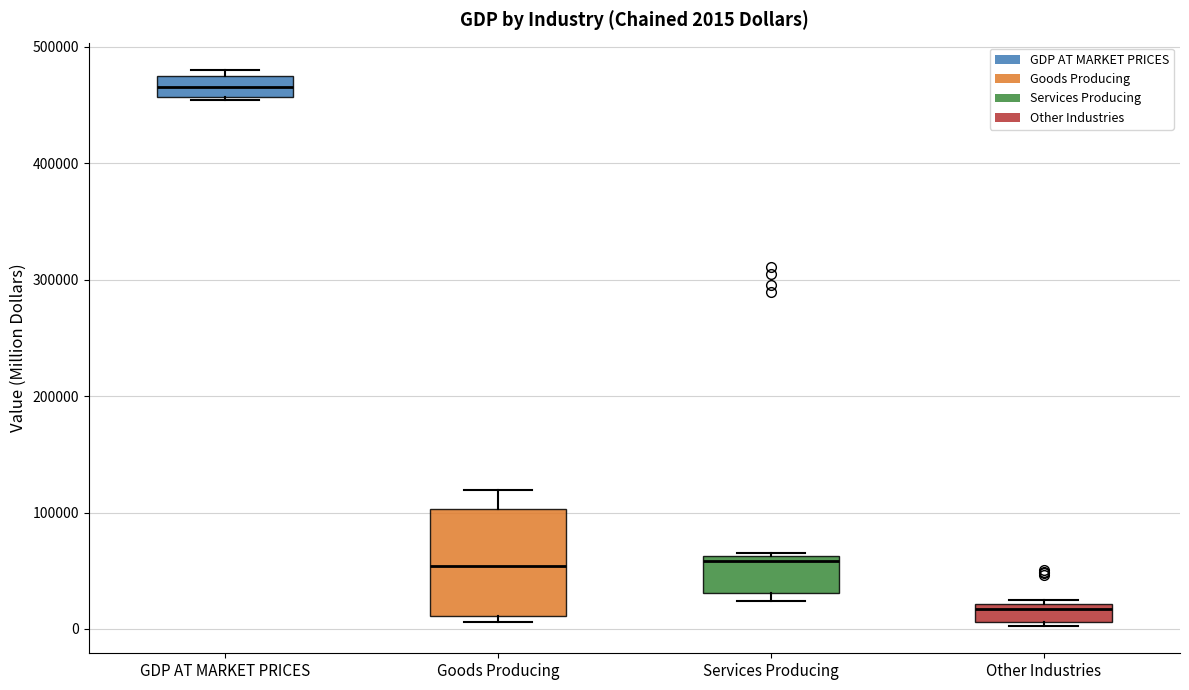

Which box has the lowest median line?

Other Industries